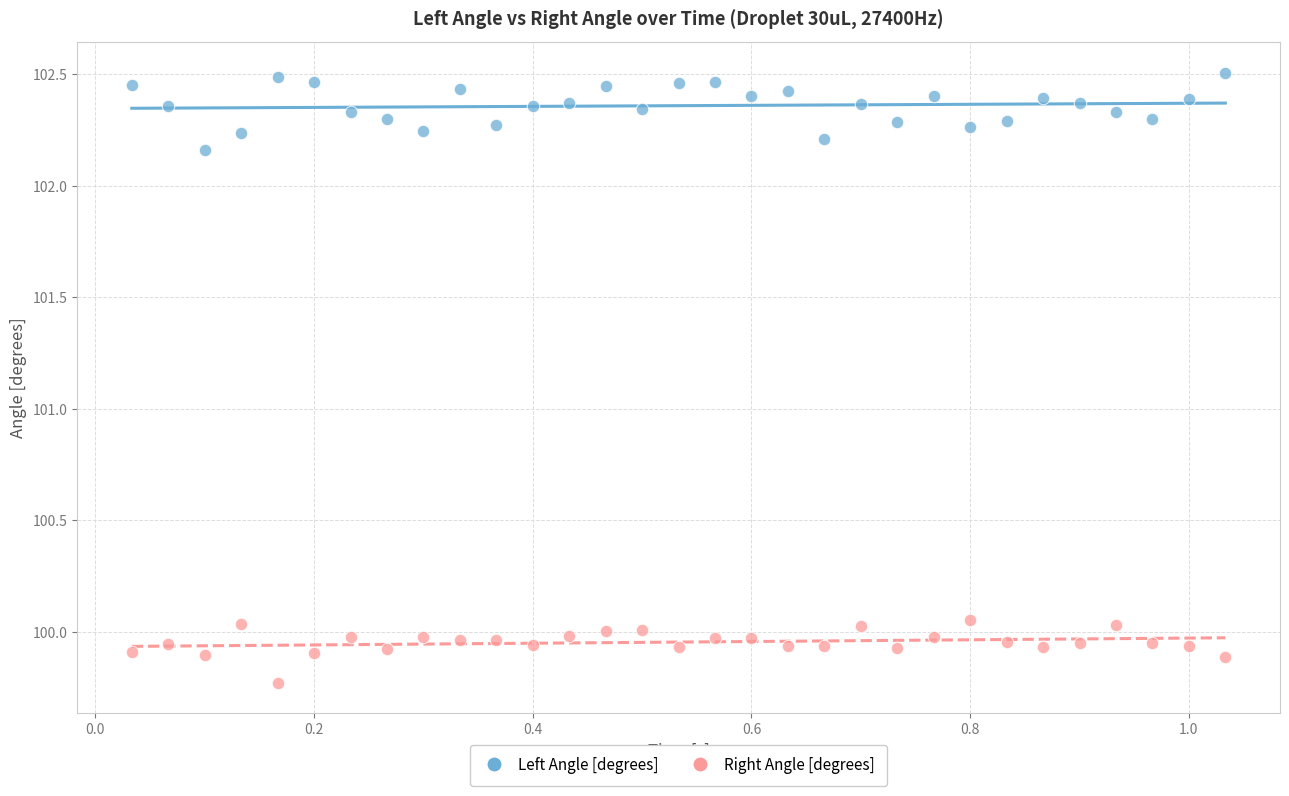

Which series contains the highest Y value?

Left Angle [degrees]